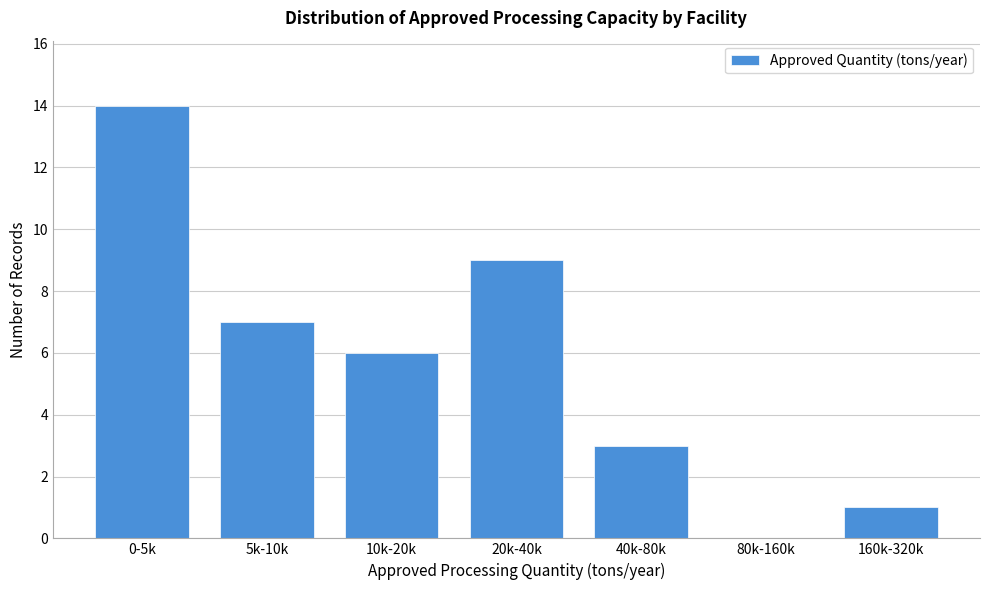

Reading right to left, list all the values displayed in this chart.

160k-320k=1	80k-160k=0	40k-80k=3	20k-40k=9	10k-20k=6	5k-10k=7	0-5k=14